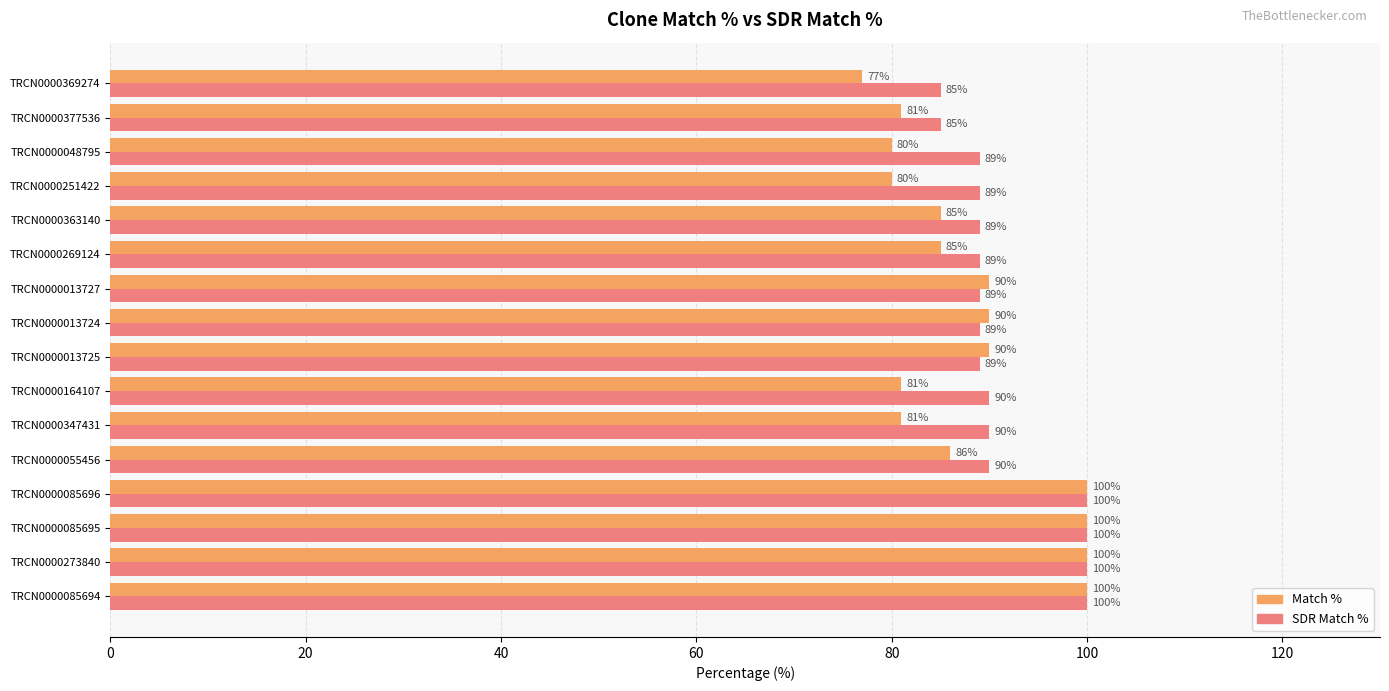

Which series has the widest spread of values?

Match %